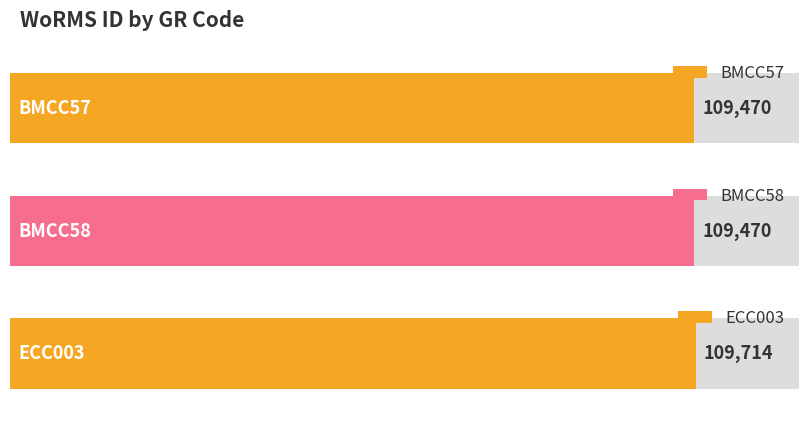

Reading right to left, what are all the values shown in this chart?

ECC003=109714	BMCC58=109470	BMCC57=109470